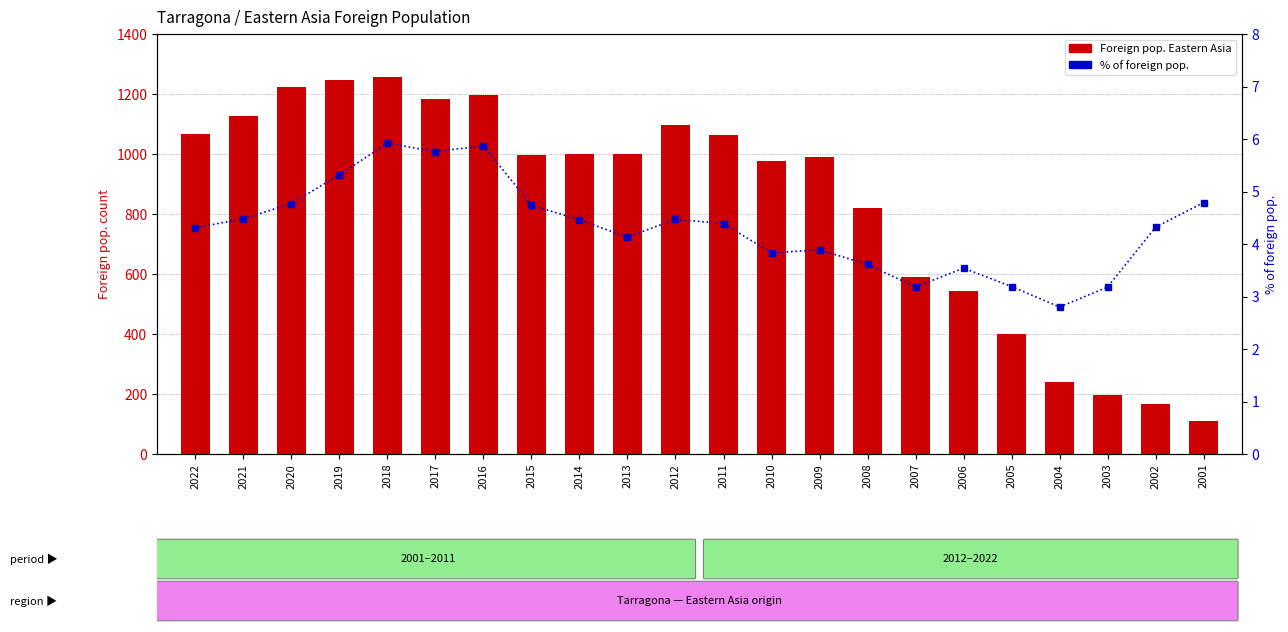

Reading left to right, transcribe all the data shown in this chart.

Foreign pop. Eastern Asia: 1066.0	1126.0	1224.0	1247.0	1258.0	1182.0	1196.0	998.0	999.0	1000.0	1098.0	1062.0	977.0	990.0	821.0	591.0	543.0	399.0	239.0	198.0	167.0	110.0
% of foreign pop.: 4.3	4.5	4.8	5.3	5.9	5.8	5.9	4.7	4.5	4.1	4.5	4.4	3.8	3.9	3.6	3.2	3.5	3.2	2.8	3.2	4.3	4.8